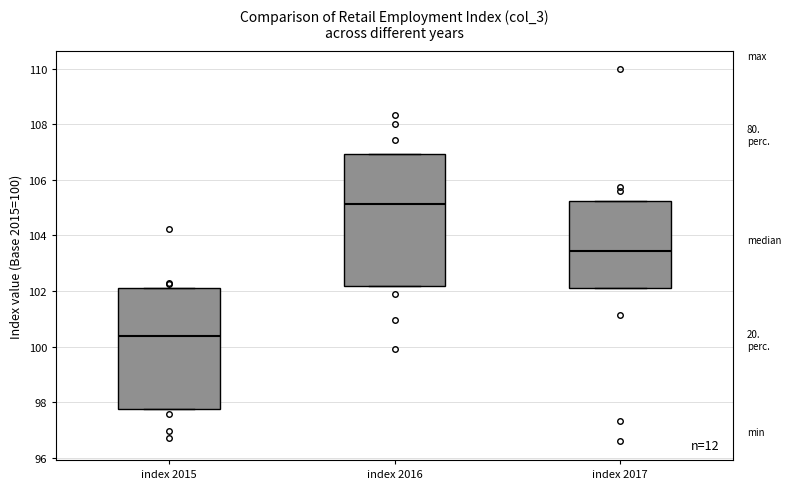

Which box is the tallest, from its lower edge to its upper edge?

index 2016